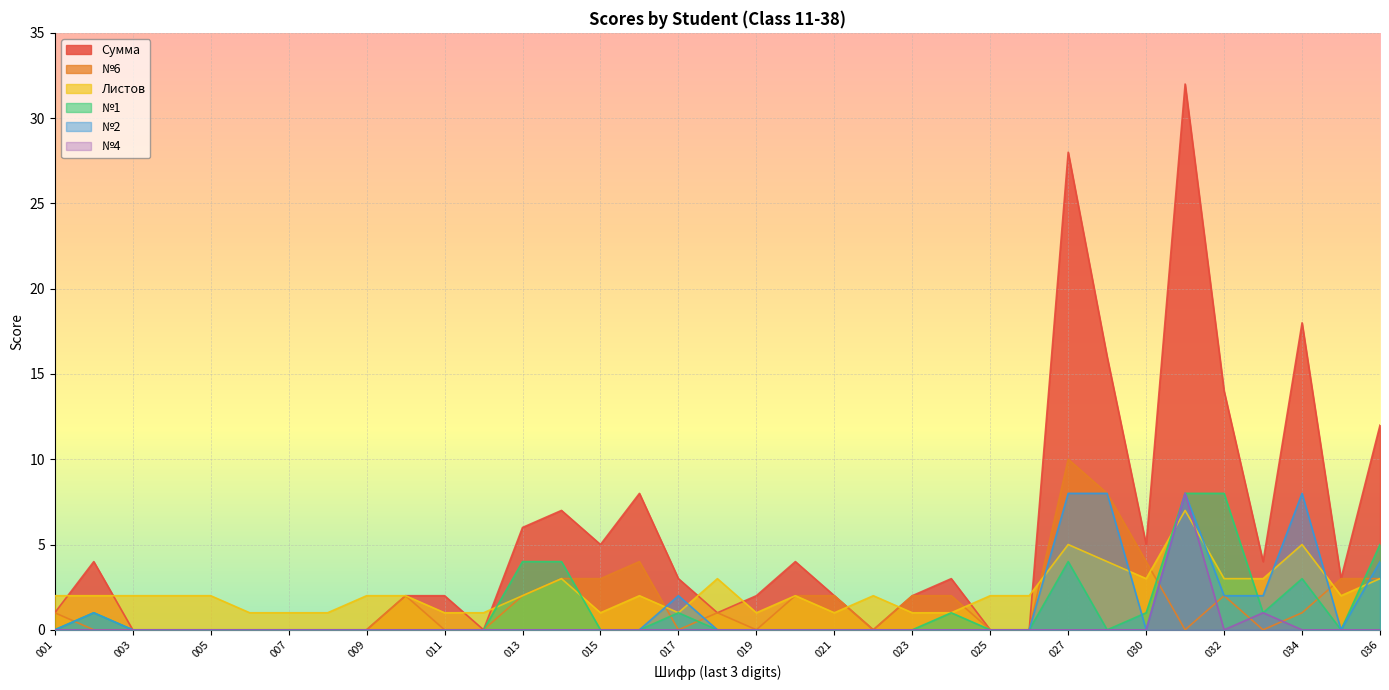

How many lines are shown in the chart?

6